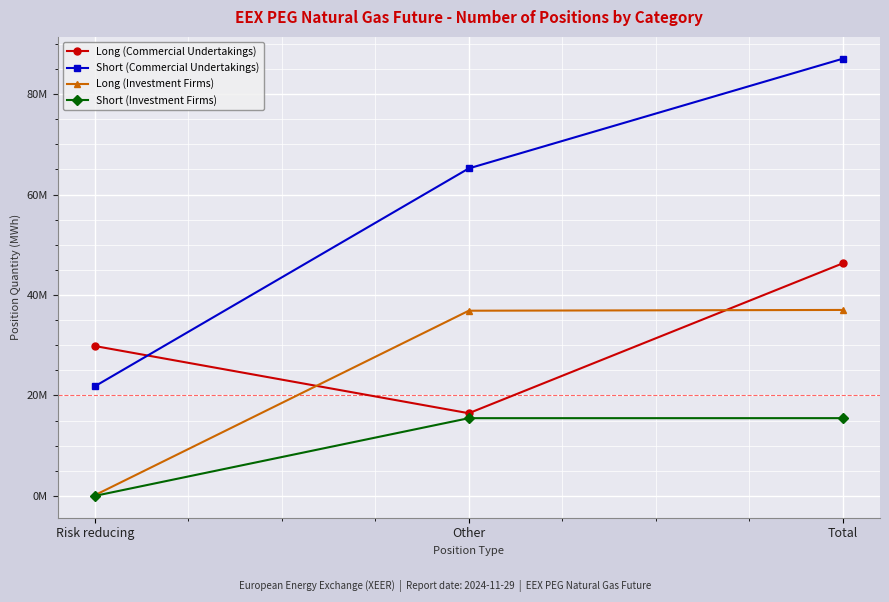

Does the chart have visible grid lines?

Yes